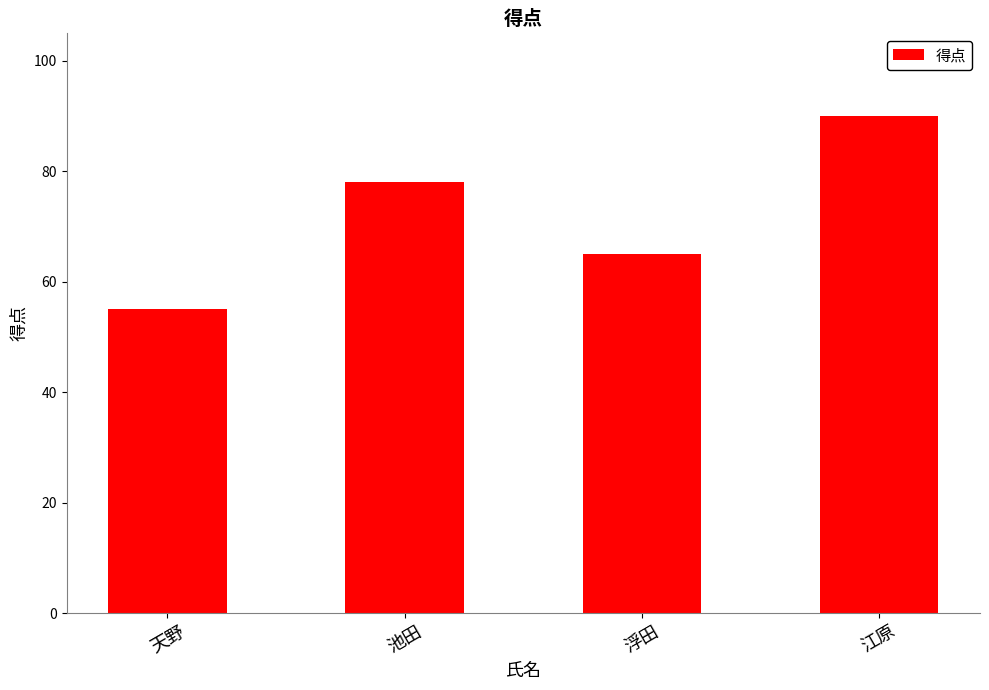

What is the ratio of the value at 浮田 to the value at 池田?

0.8